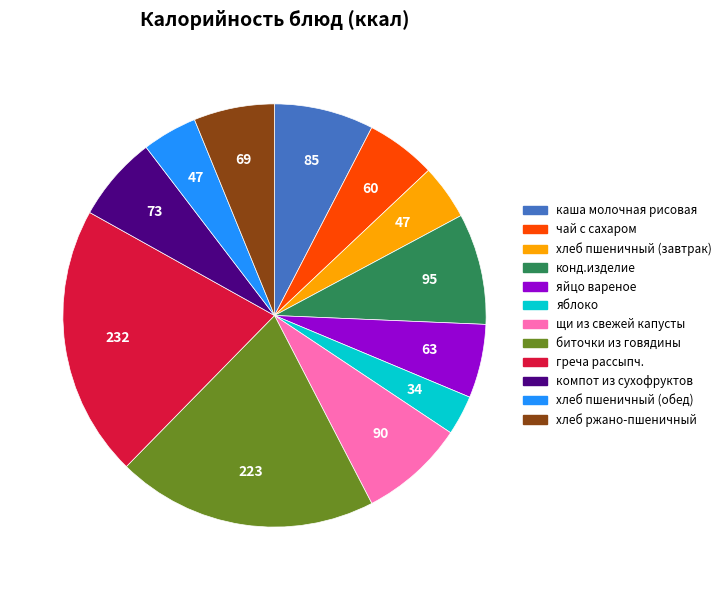

Which slice is the largest?

греча рассыпч.